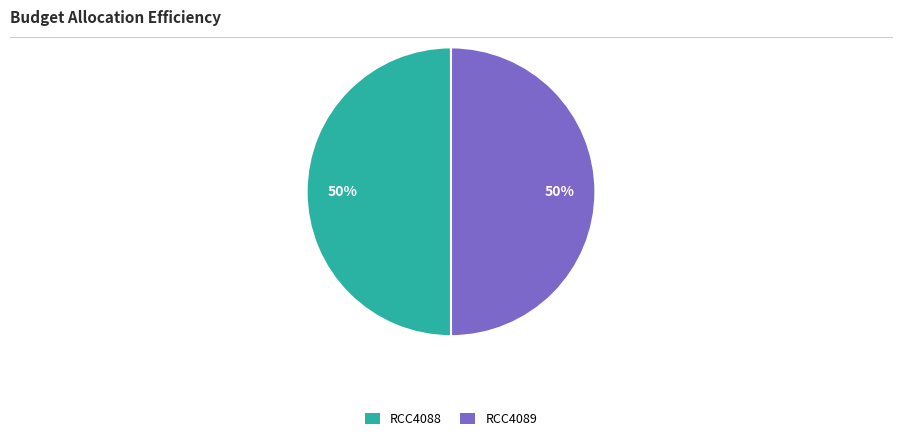

Approximately how many times larger is the value at RCC4089 compared to RCC4088?

1.0